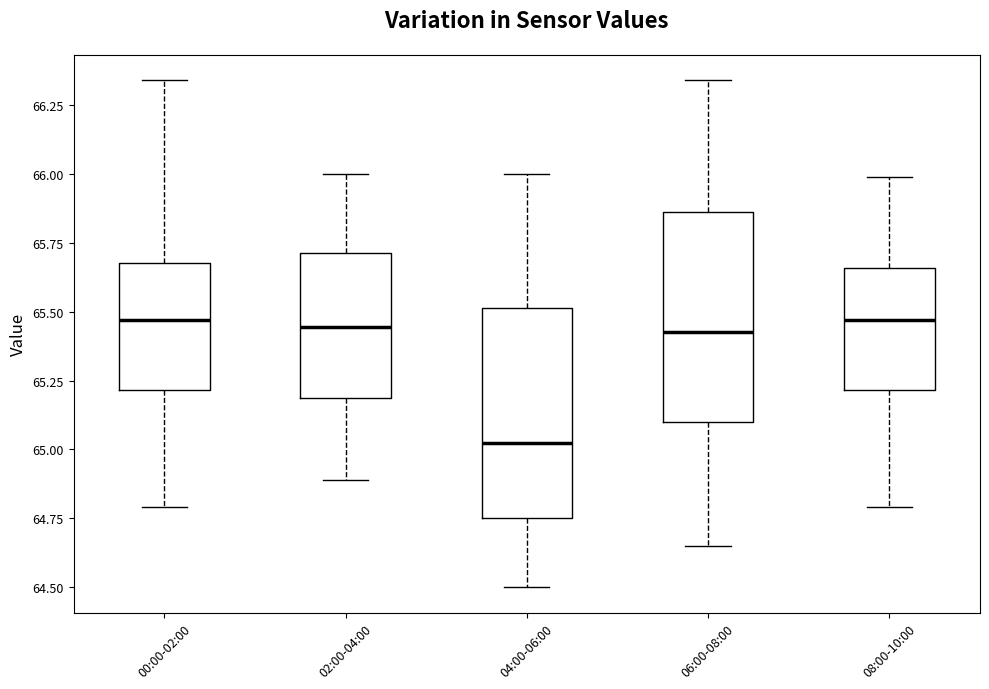

Reading left to right, transcribe this box plot: for each box, give where its median line is, the range the box spans, and where its two whiskers end, as read against the y-axis. The values are not printed on the chart, so give them approximately, as read against the axis.

00:00-02:00: median 65.45, box 65.20 to 65.70, whiskers 64.80 to 66.35
02:00-04:00: median 65.45, box 65.20 to 65.70, whiskers 64.90 to 66.00
04:00-06:00: median 65.05, box 64.75 to 65.50, whiskers 64.50 to 66.00
06:00-08:00: median 65.45, box 65.10 to 65.85, whiskers 64.65 to 66.35
08:00-10:00: median 65.45, box 65.20 to 65.65, whiskers 64.80 to 66.00